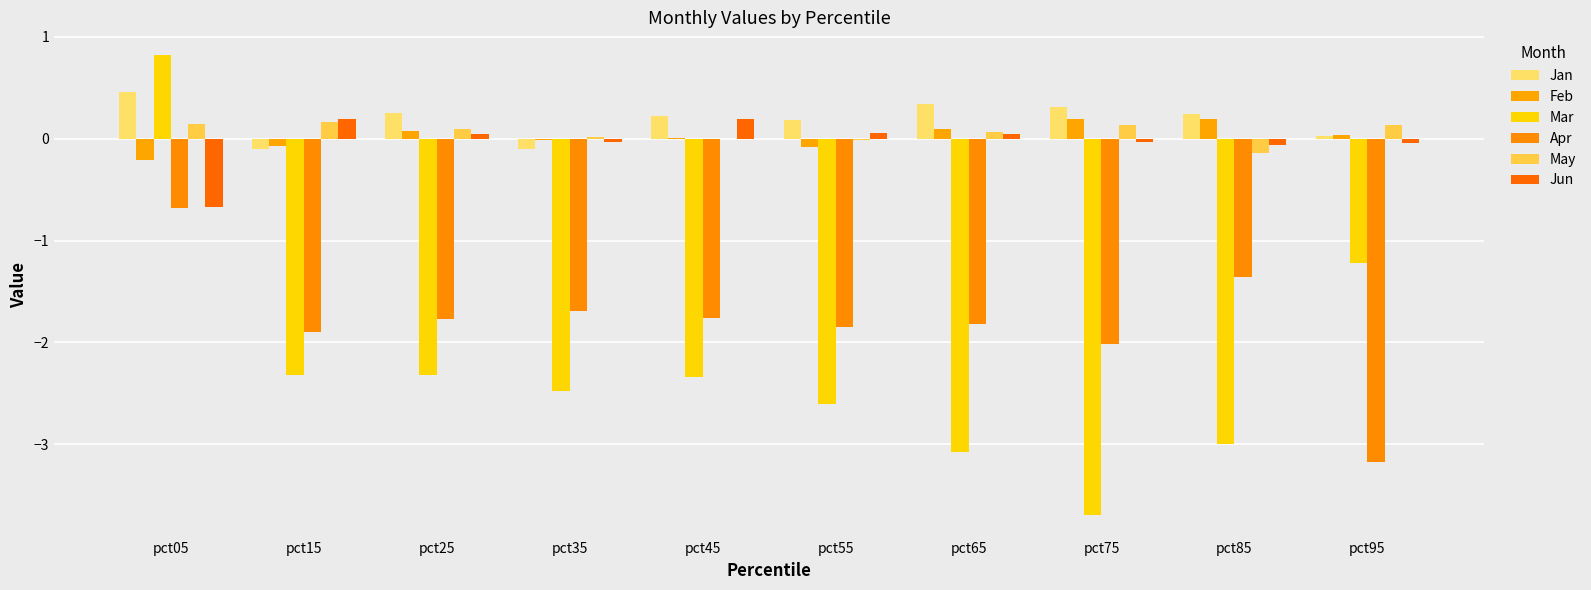

Rank the series by their maximum value, from lowest to highest.

Apr, May, Jun, Feb, Jan, Mar